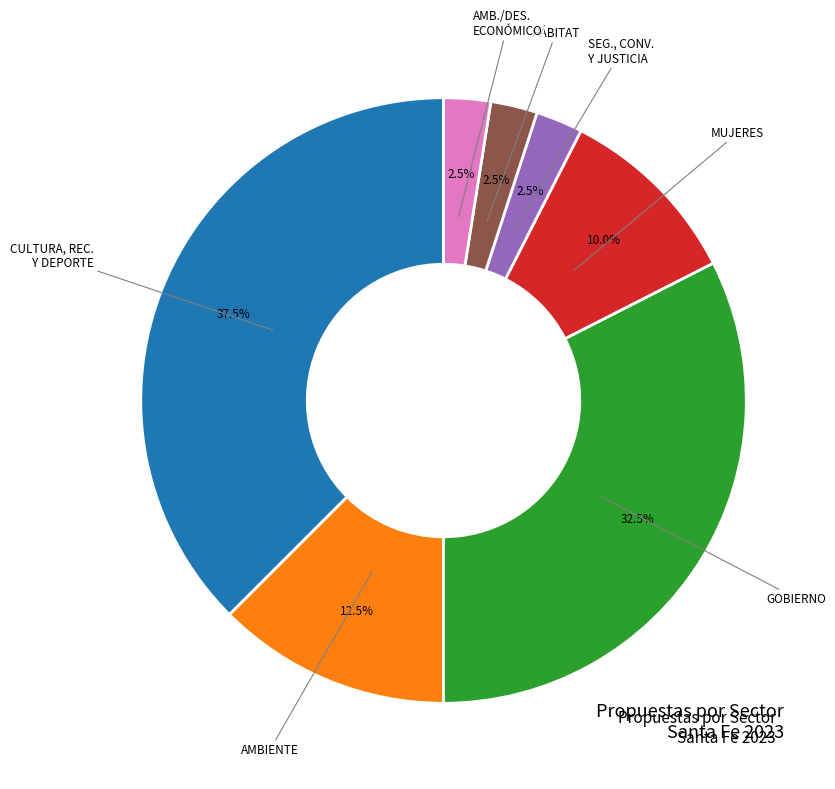

Does any single category account for the majority?

No